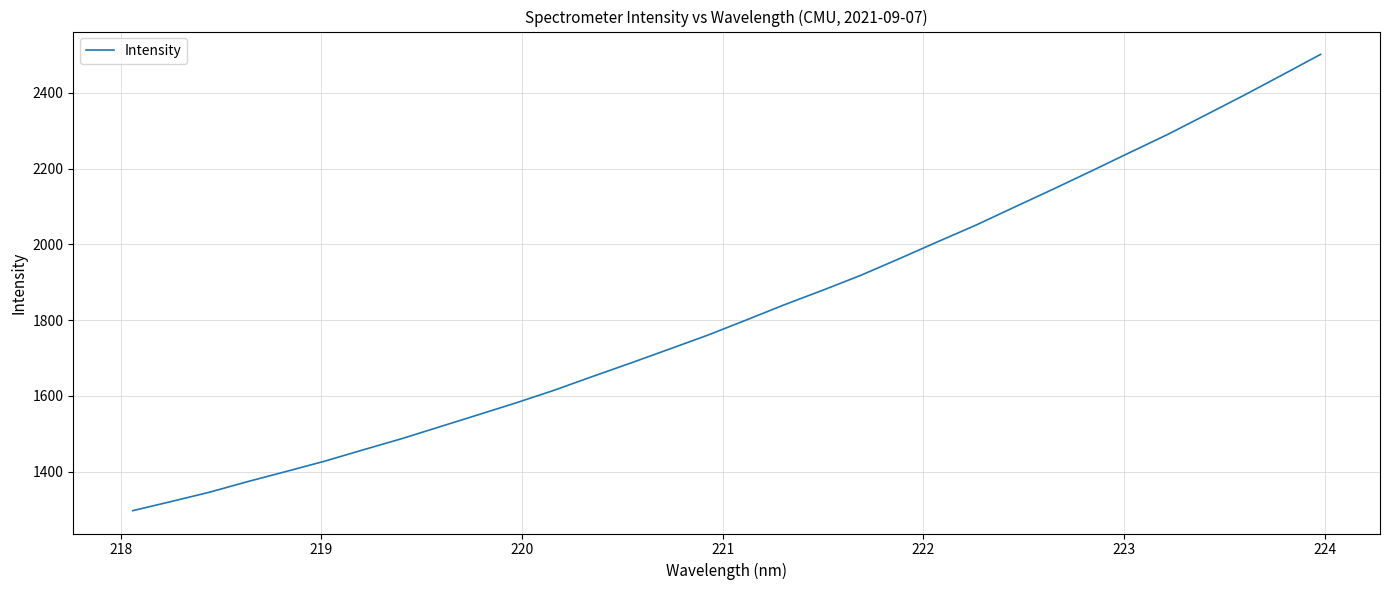

What is the greatest value displayed?

2501.5